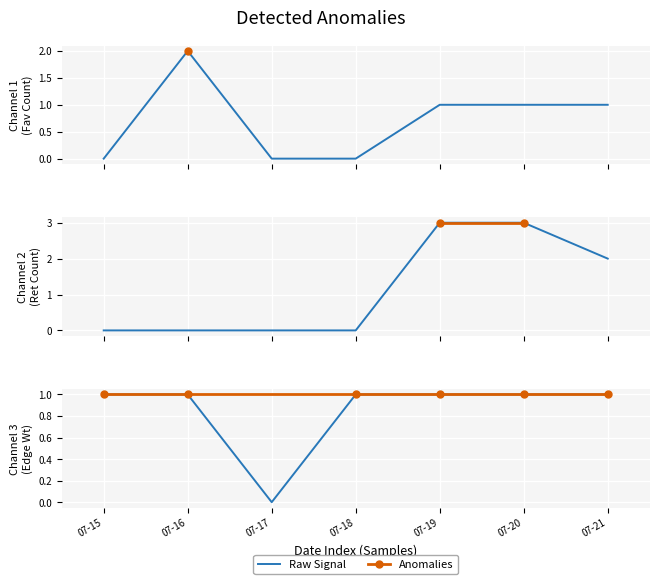

What is the sum of all Edge Weight values?

6